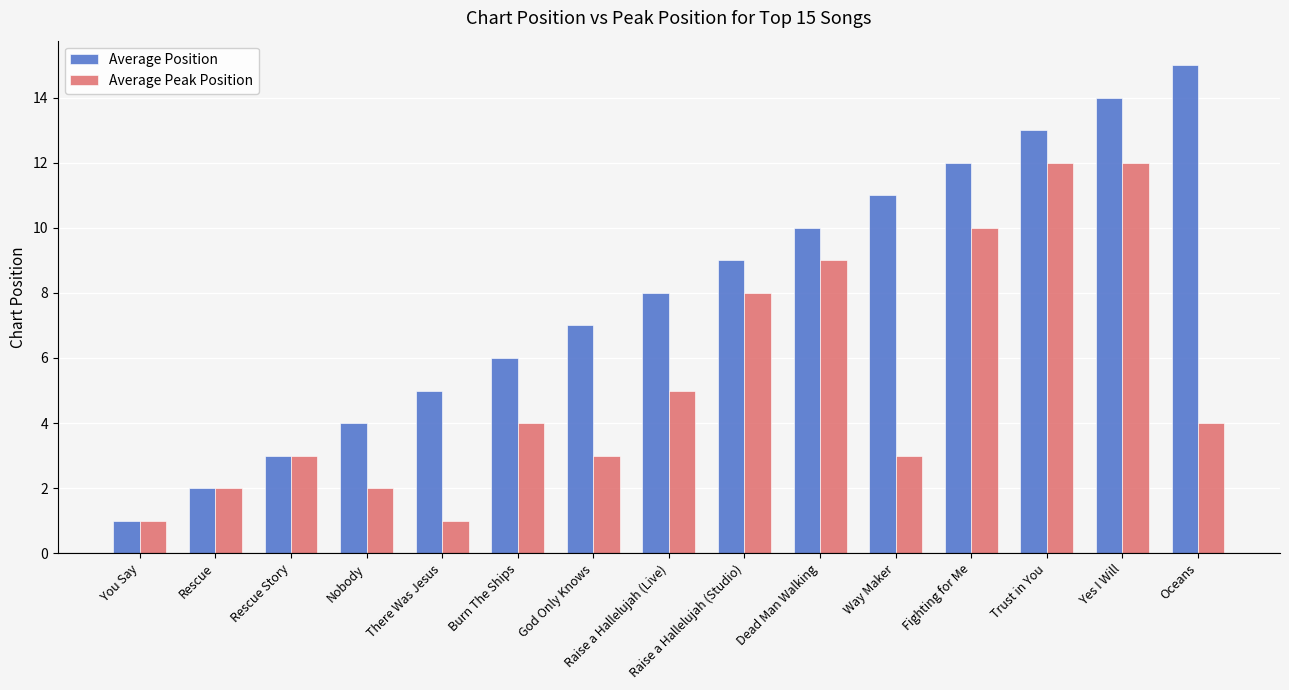

At which category is the sum across all series the highest?

Yes I Will